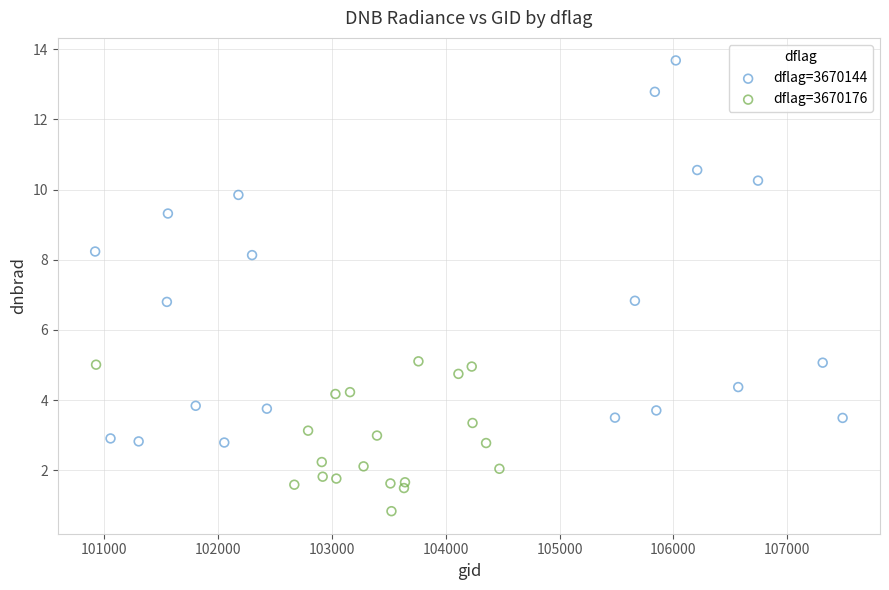

Which series contains the lowest Y value?

dflag=3670176